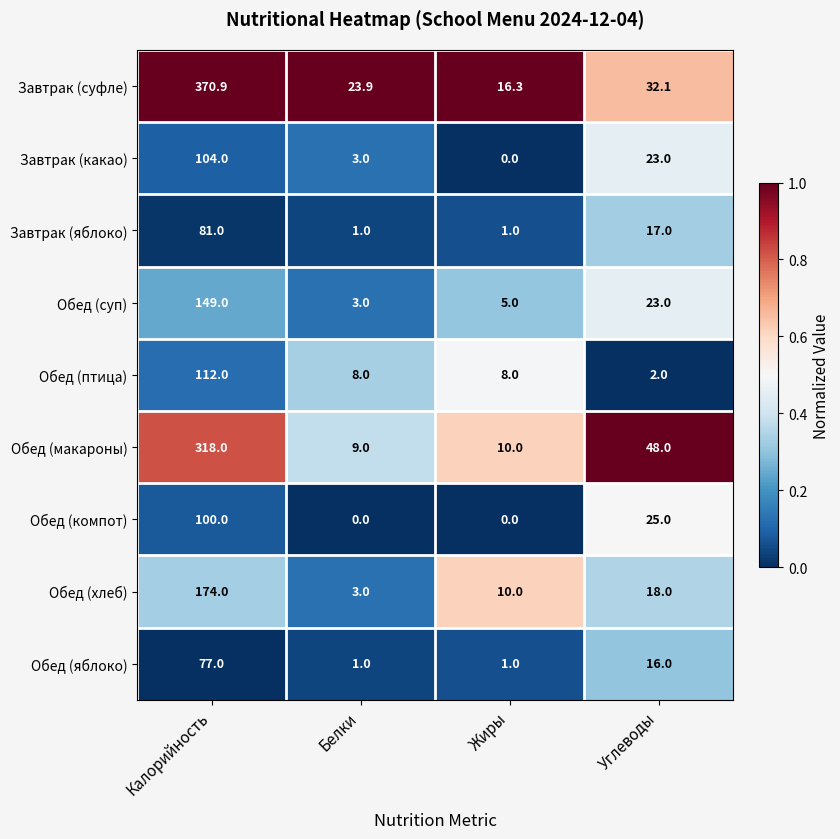

Rank the categories by Обед (макароны) value from highest to lowest.

Калорийность, Углеводы, Жиры, Белки